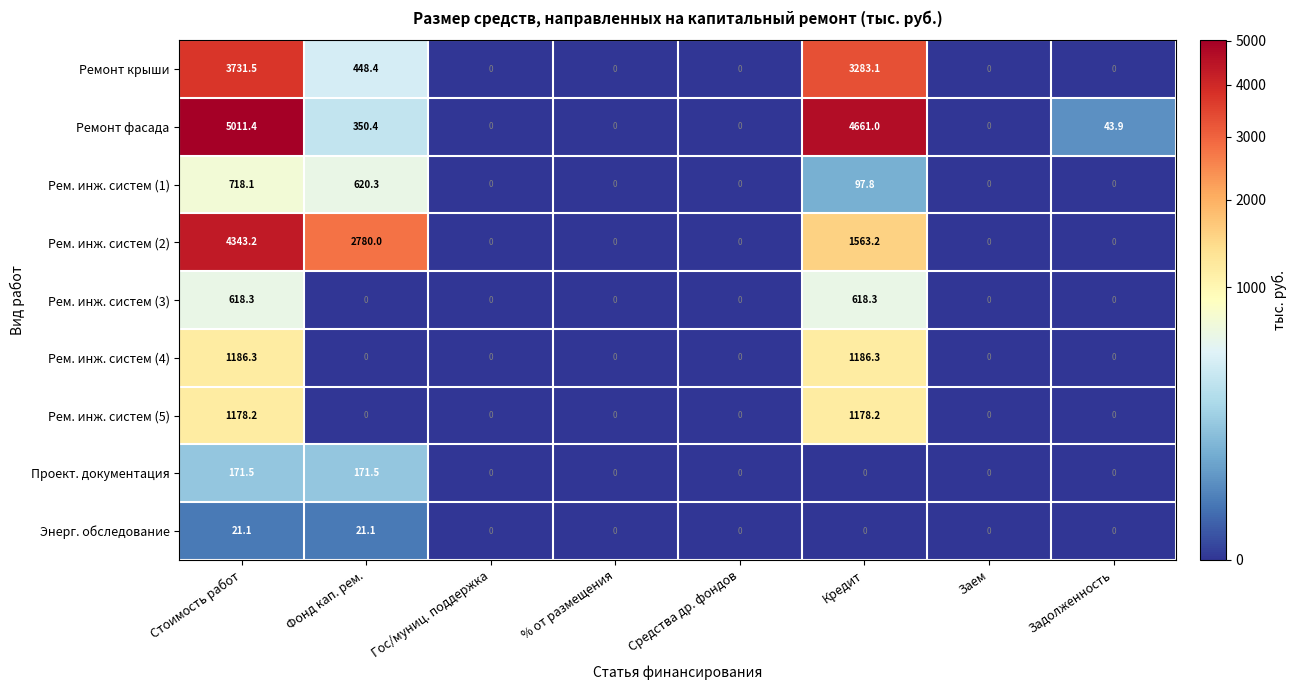

At how many categories does at least one series exceed 744?

3